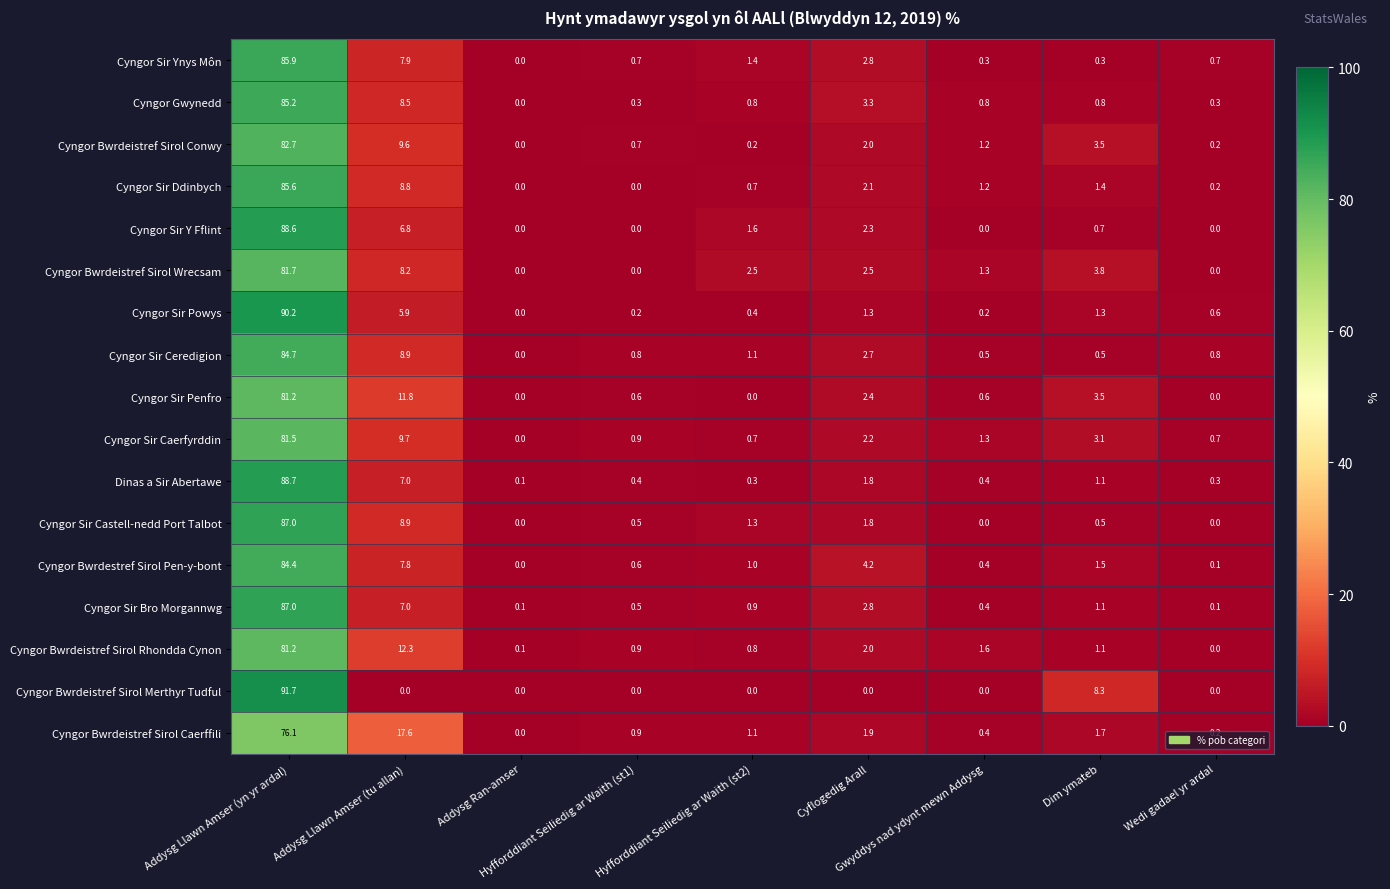

What is the difference between the maximum and minimum values in the Cyngor Bwrdeistref Sirol Conwy series?

82.7